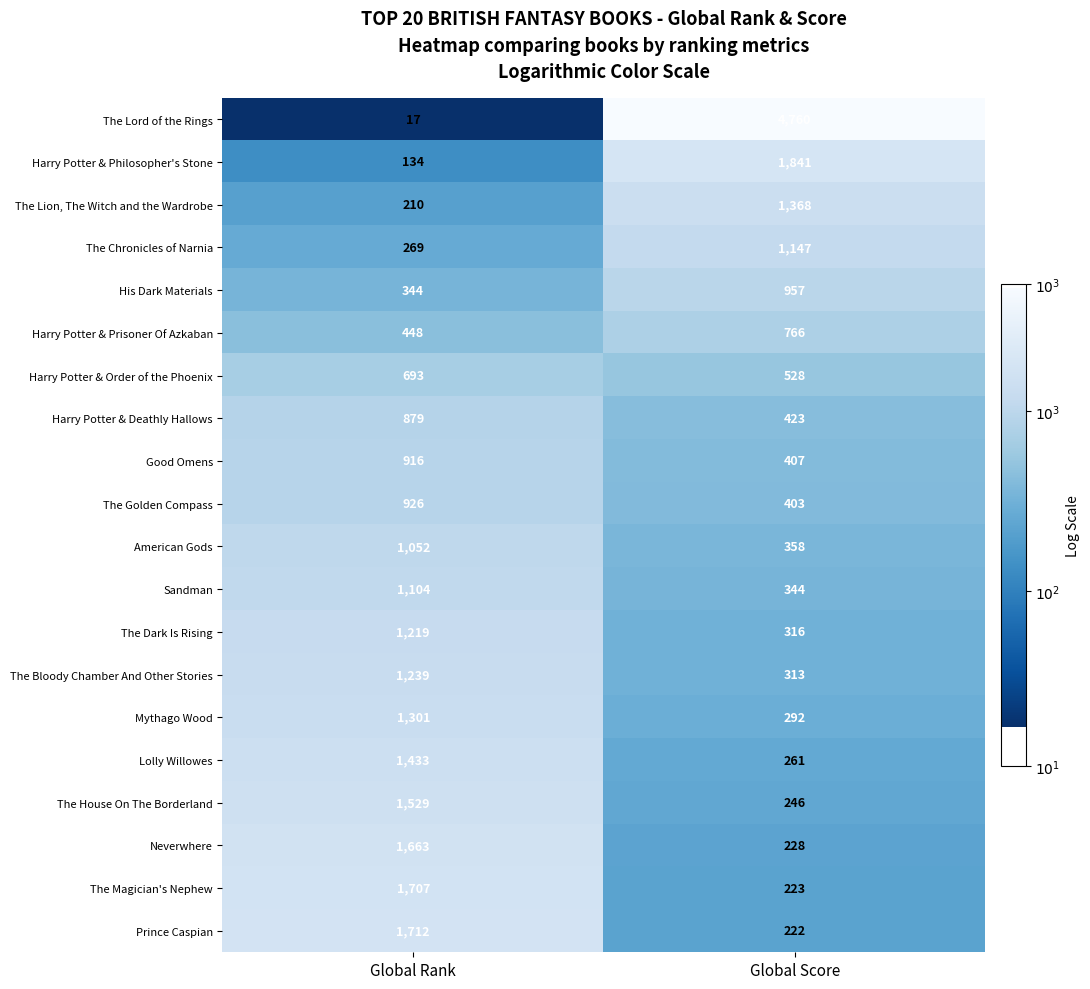

What is the average value of the The House On The Borderland series?

888